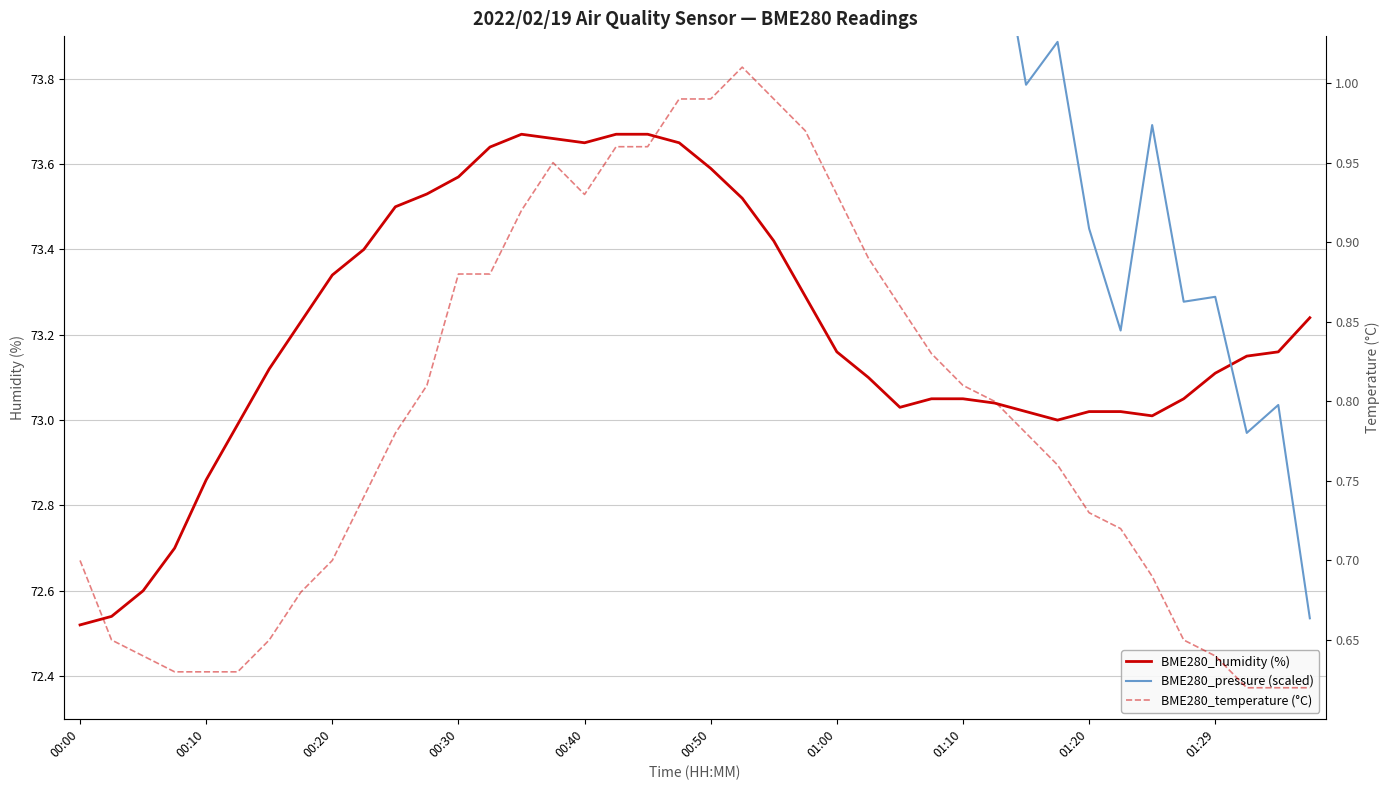

True or false: BME280_temperature (°C) and BME280_humidity (%) intersect in this chart.

False